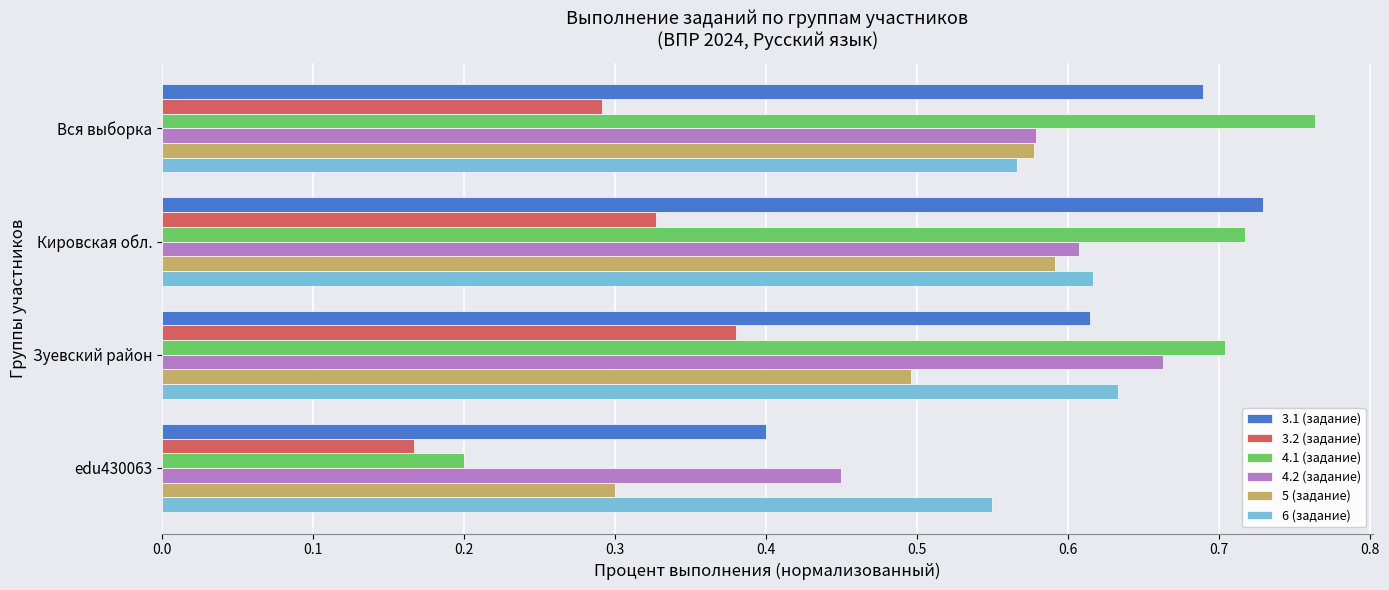

Count the 6 (задание) values in the range 0 to 1.

4